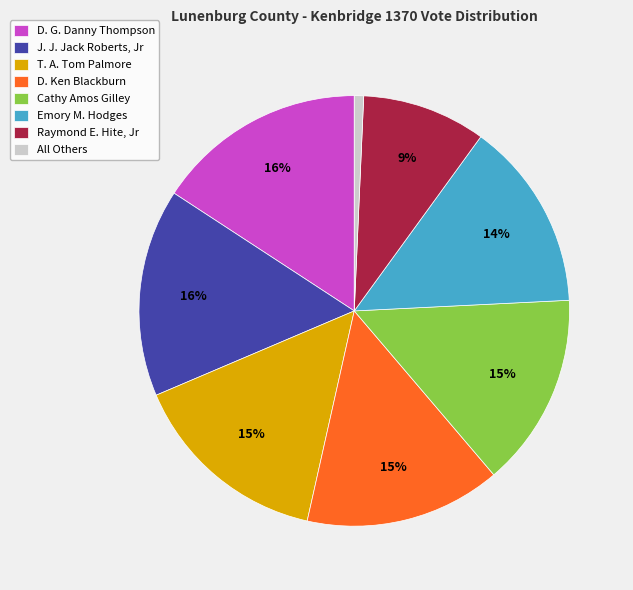

Between Raymond E. Hite, Jr and J. J. Jack Roberts, Jr, which is larger?

J. J. Jack Roberts, Jr